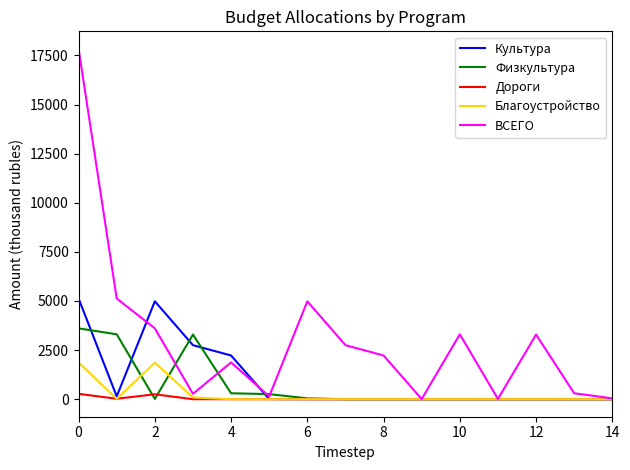

What is the maximum value shown in the chart?

17832.6